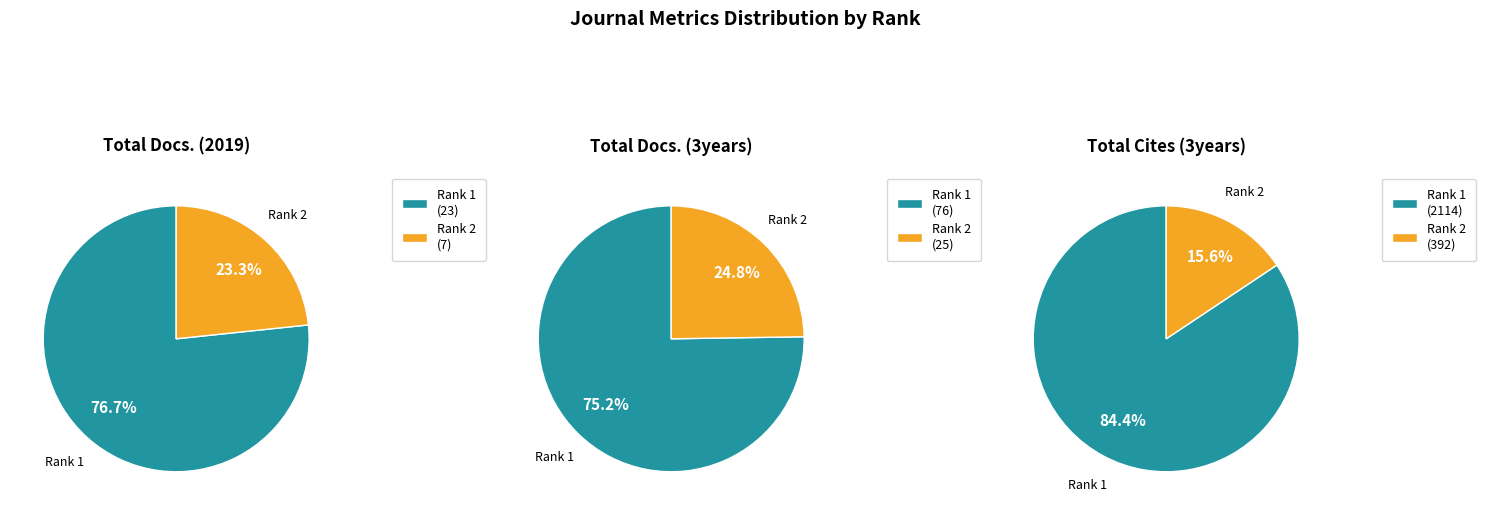

Which series has the widest spread of values?

Total Cites (3years)